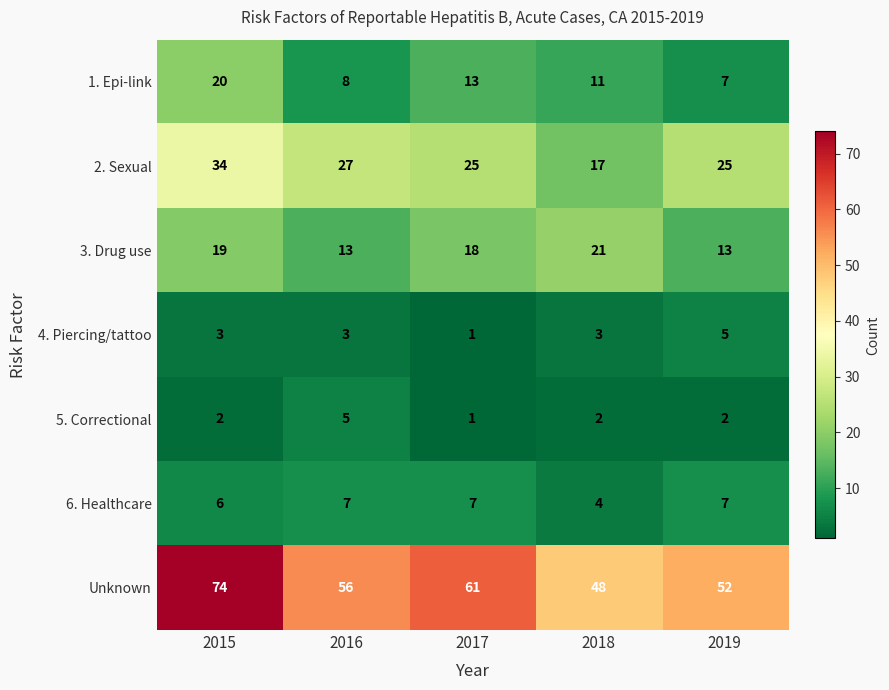

What is the sum of the 6. Healthcare values at 2016 and 2018?

11